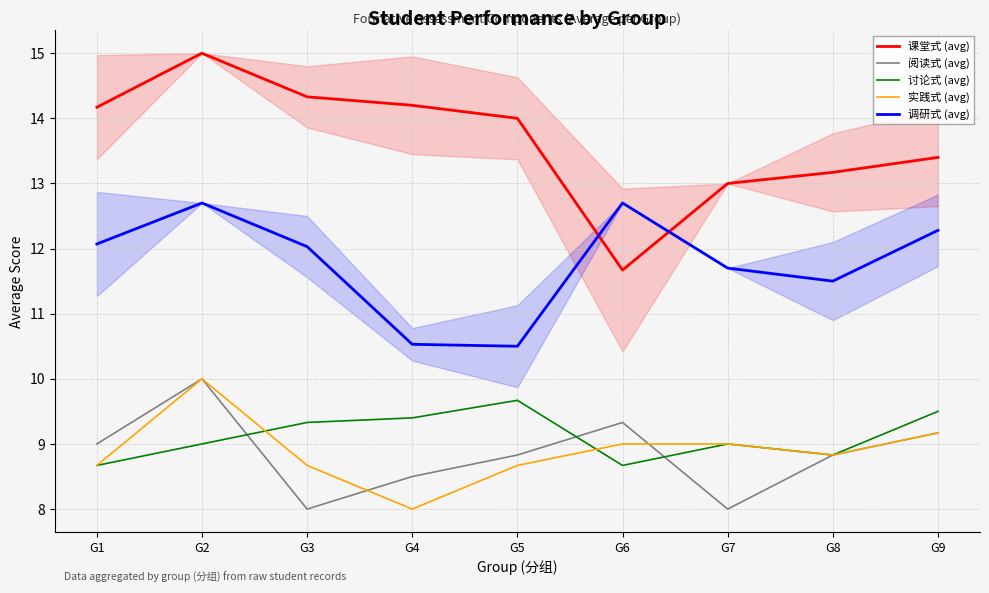

True or false: 课堂式 (avg) has more than 2 interior local peaks.

False